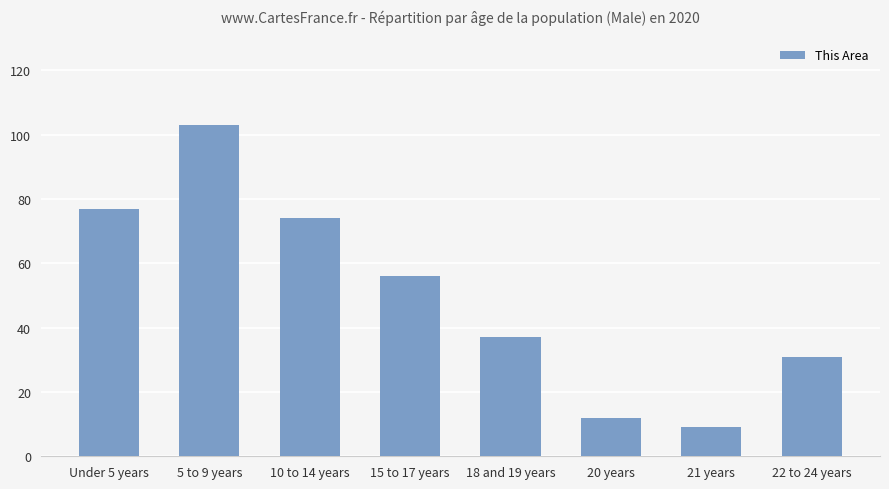

List the labels in order of value, smallest first.

21 years, 20 years, 22 to 24 years, 18 and 19 years, 15 to 17 years, 10 to 14 years, Under 5 years, 5 to 9 years